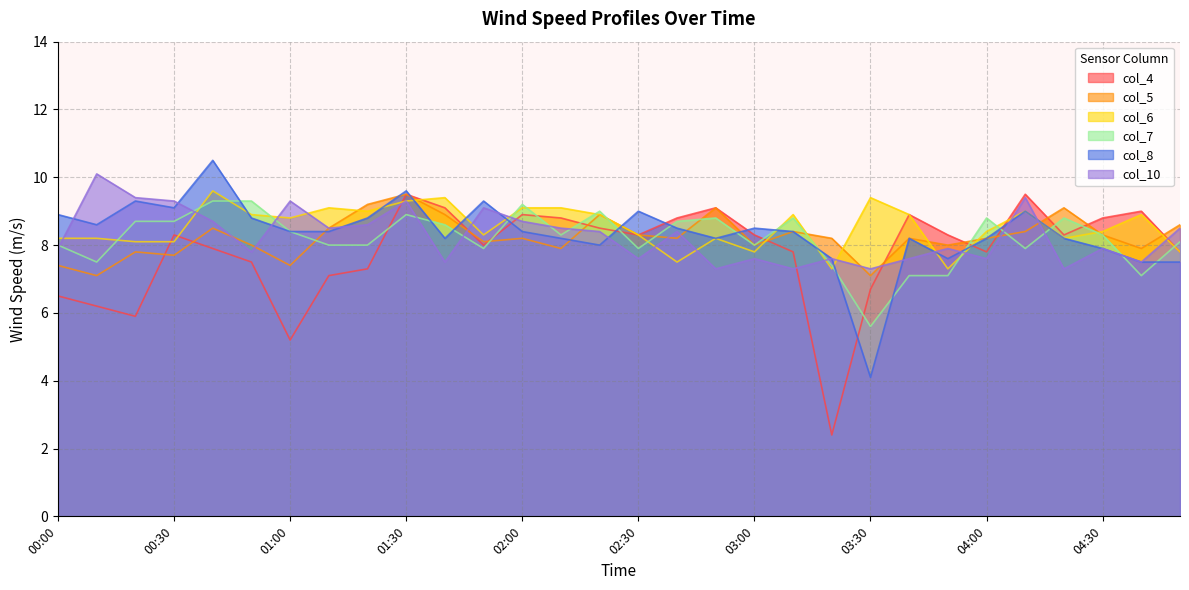

List the labels in order of col_5 value, smallest first.

00:10, 03:30, 00:00, 01:00, 00:30, 00:20, 02:10, 04:40, 00:50, 03:00, 03:50, 01:50, 02:00, 02:40, 03:20, 03:40, 04:00, 02:30, 04:30, 03:10, 04:10, 00:40, 01:10, 04:50, 01:40, 02:20, 02:50, 04:20, 01:20, 01:30